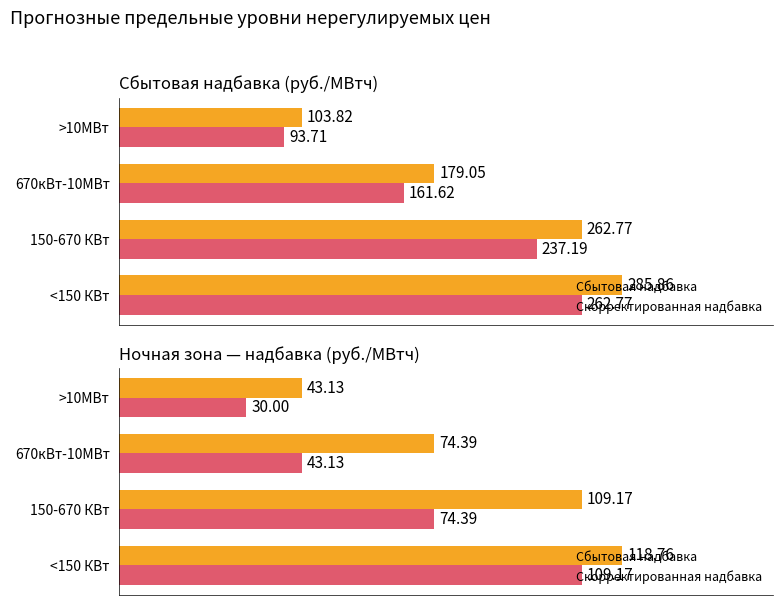

List the series in order of their overall mean, lowest first.

Скорректированная надбавка, Сбытовая надбавка